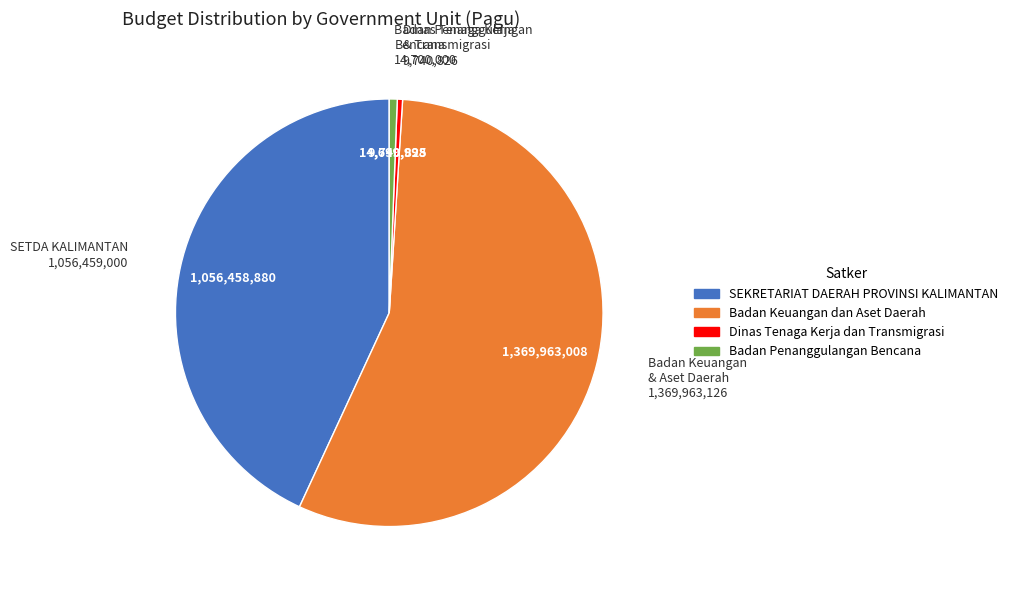

Is there any slice that represents more than half of the pie?

Yes